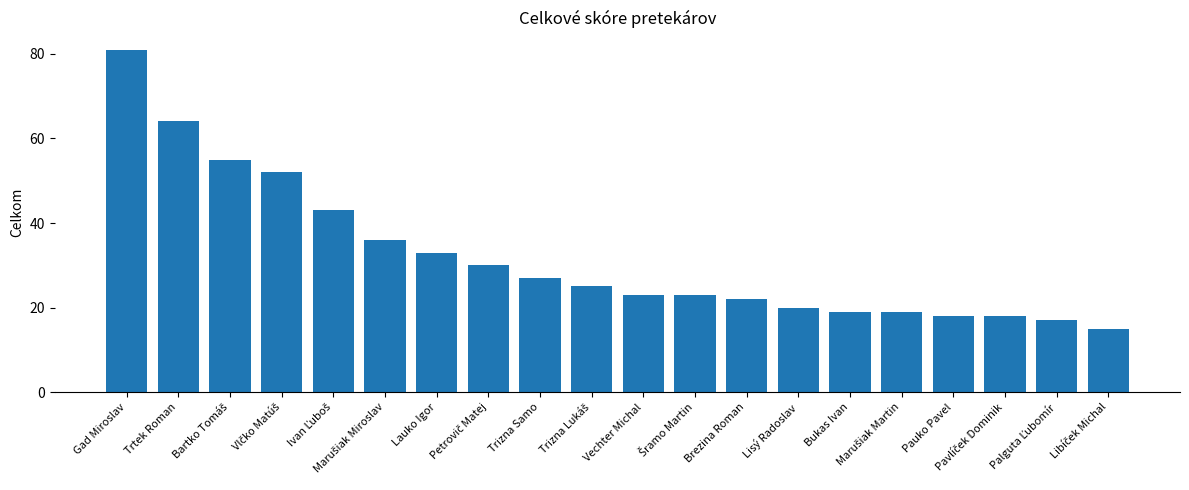

Which label corresponds to the largest value in the chart?

Gad Miroslav